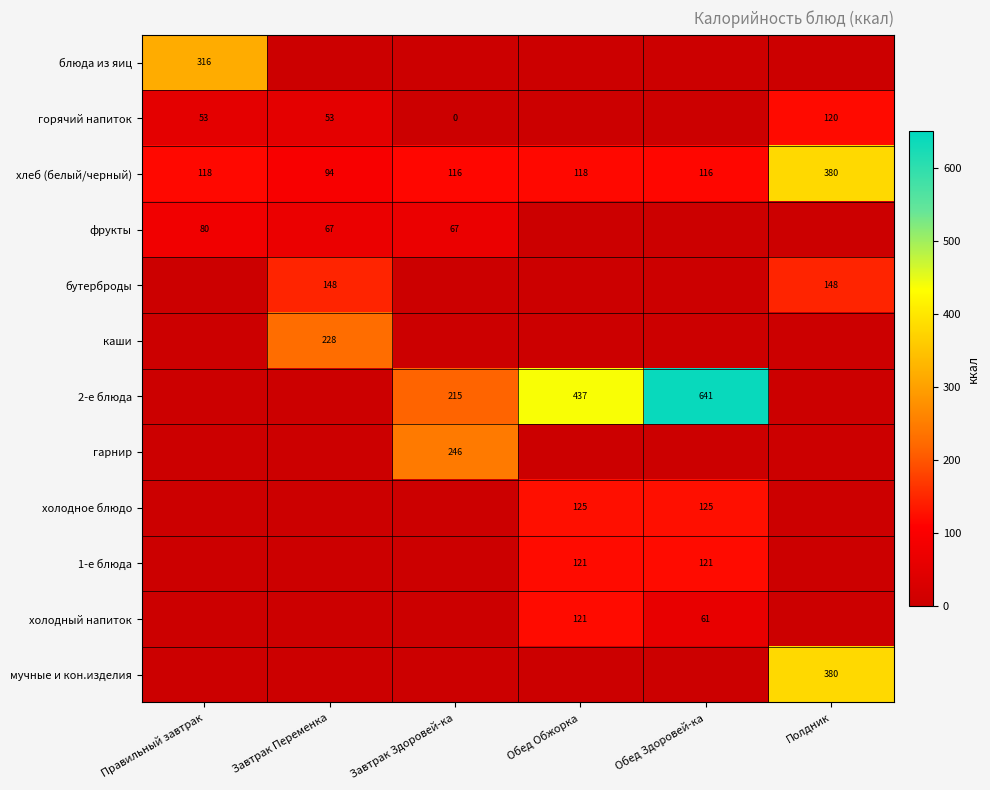

What is the total value across all series at Завтрак Переменка?

588.8